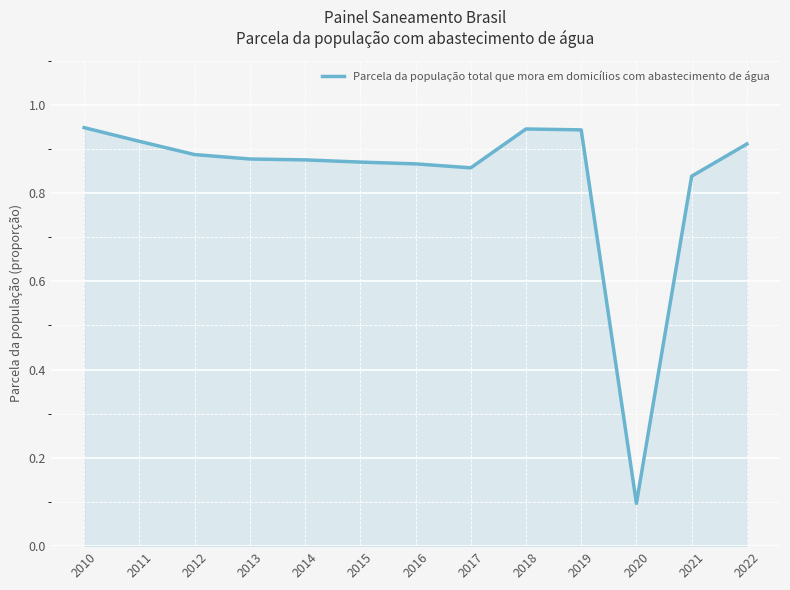

Which label corresponds to the smallest value in the chart?

2020